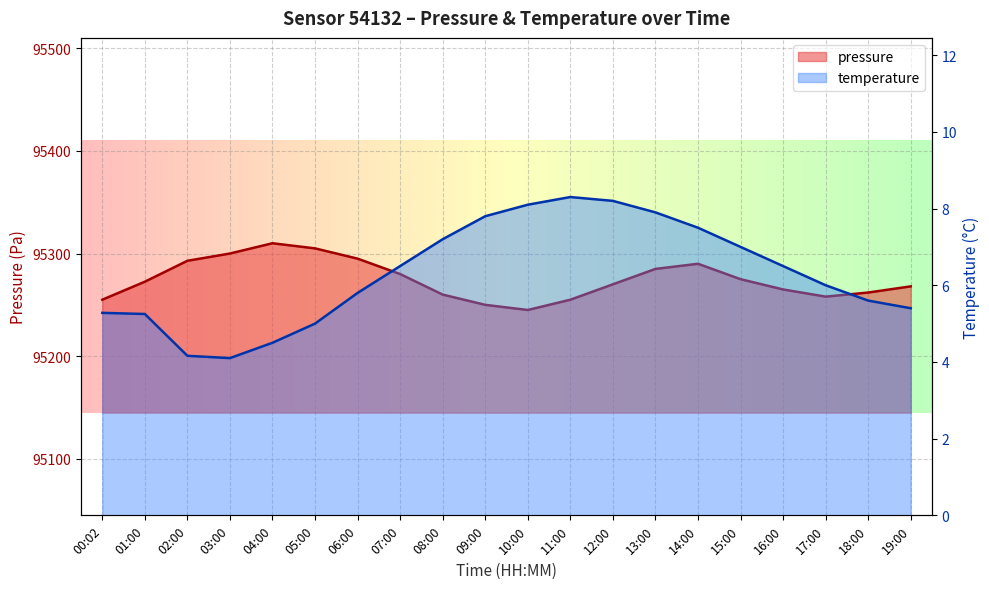

In pressure, how many points are lower than both neighbors (excluding endpoints)?

2